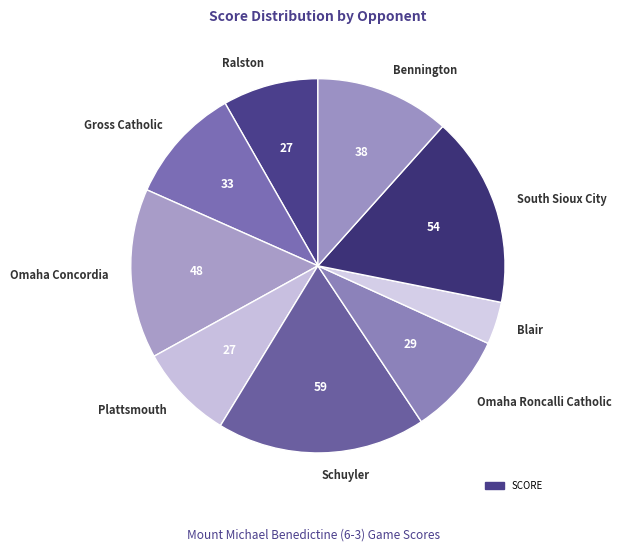

Is the sum of Bennington and Gross Catholic greater than half?

No